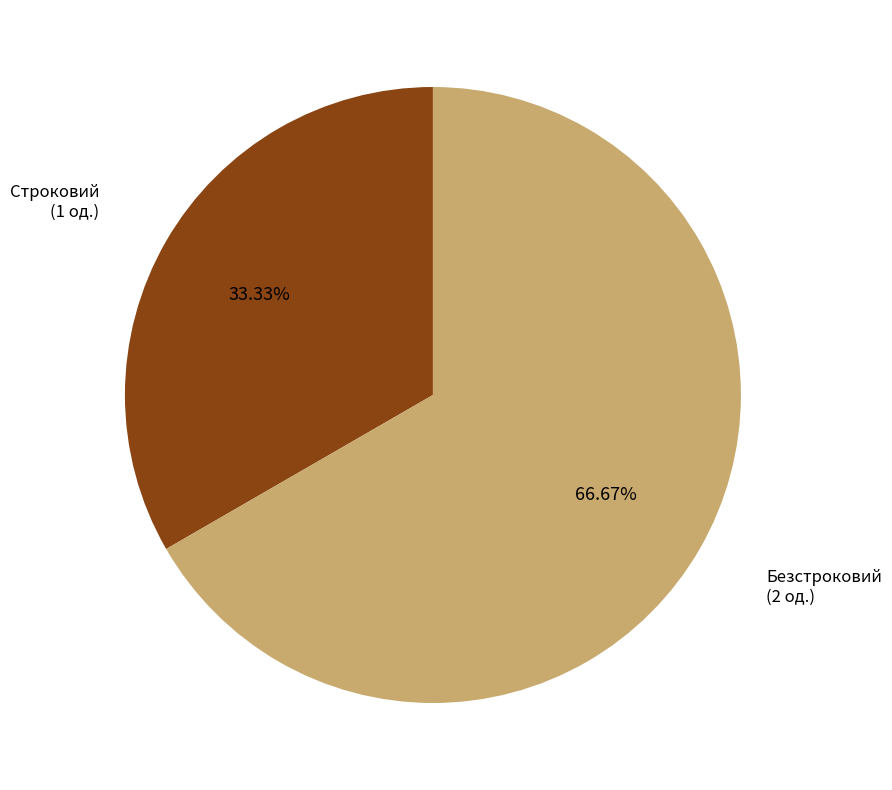

Does any single category account for the majority?

Yes